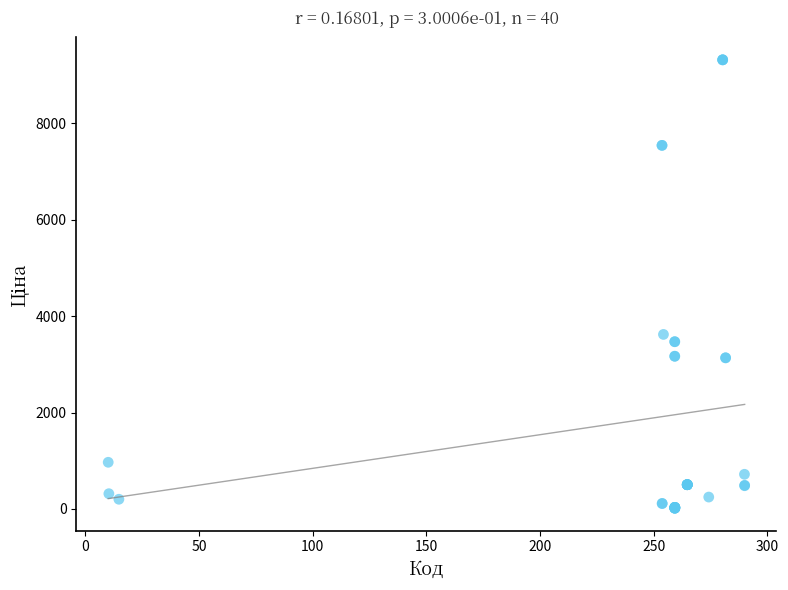

What Y value in the scatter plot is closest to 4668?

3622.2